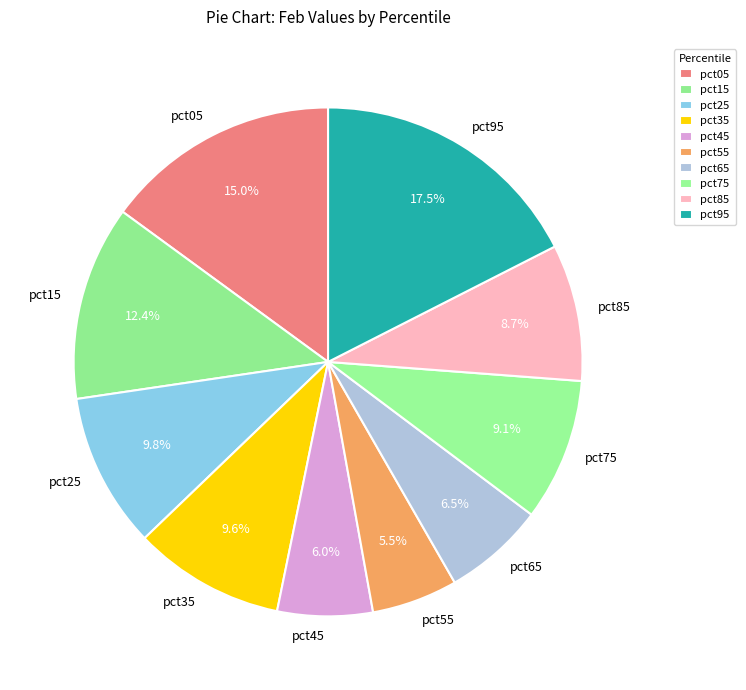

Is pct95 the majority of the pie?

No